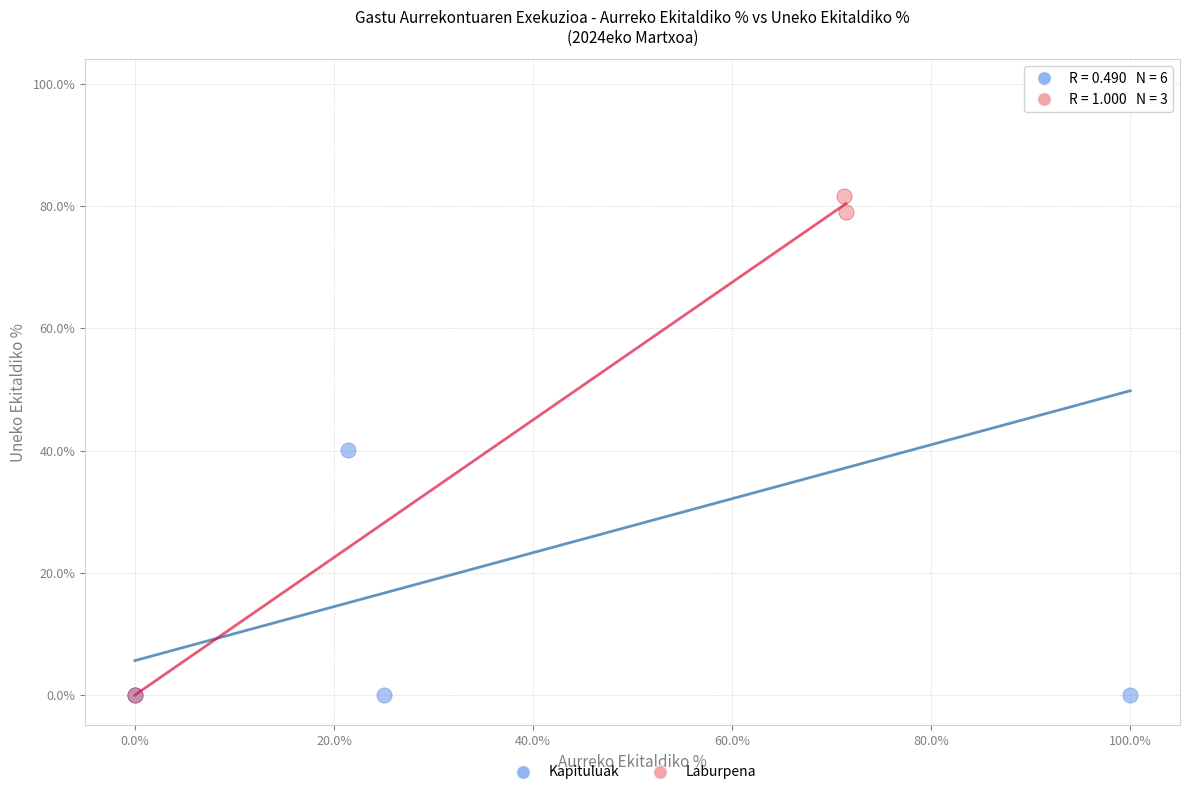

What are all the series names shown in the legend?

Kapituluak, Laburpena